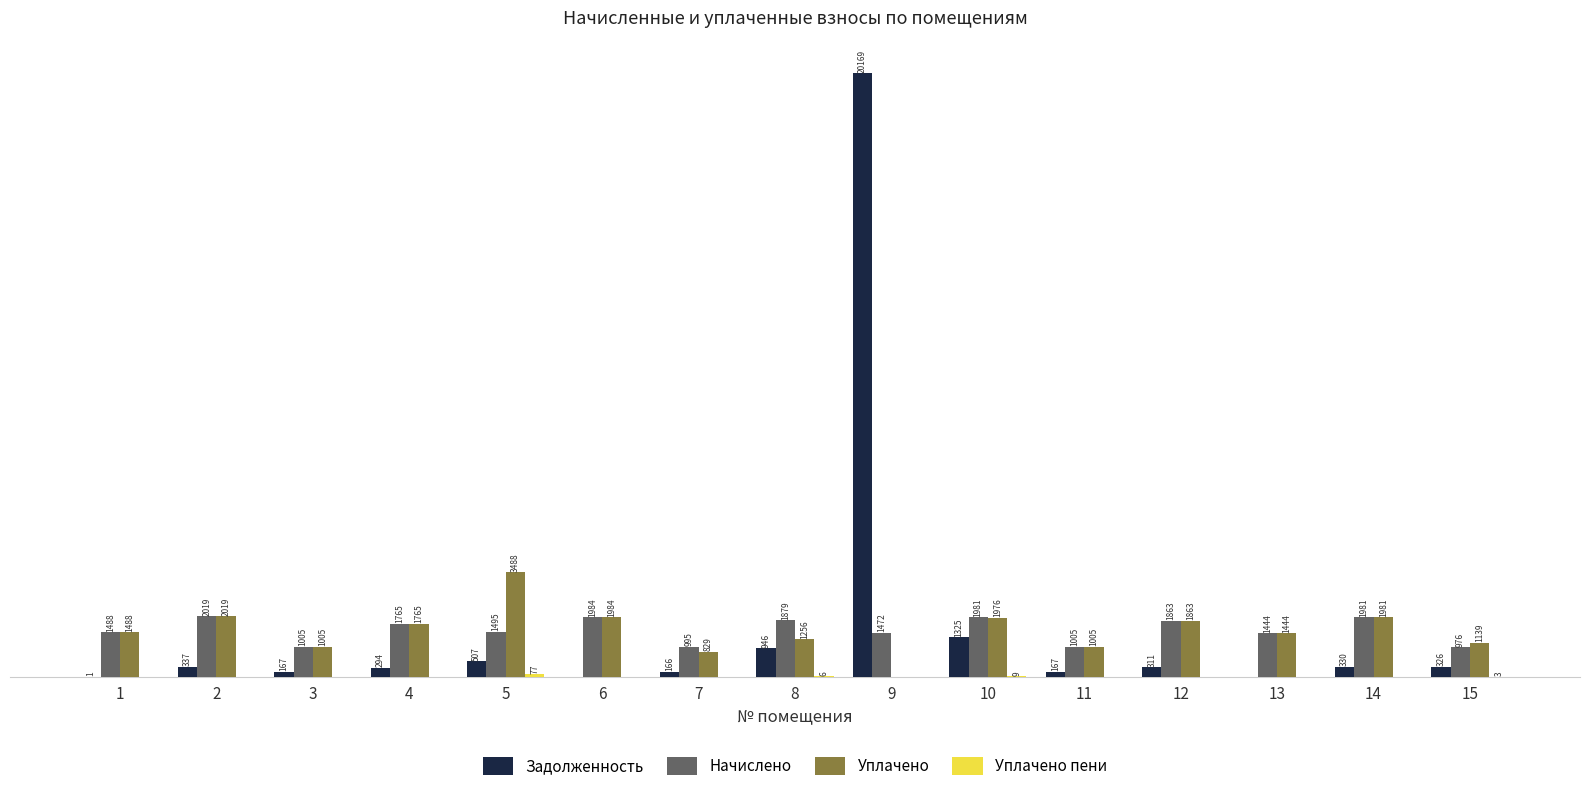

Which series has the largest total across all categories?

Задолженность